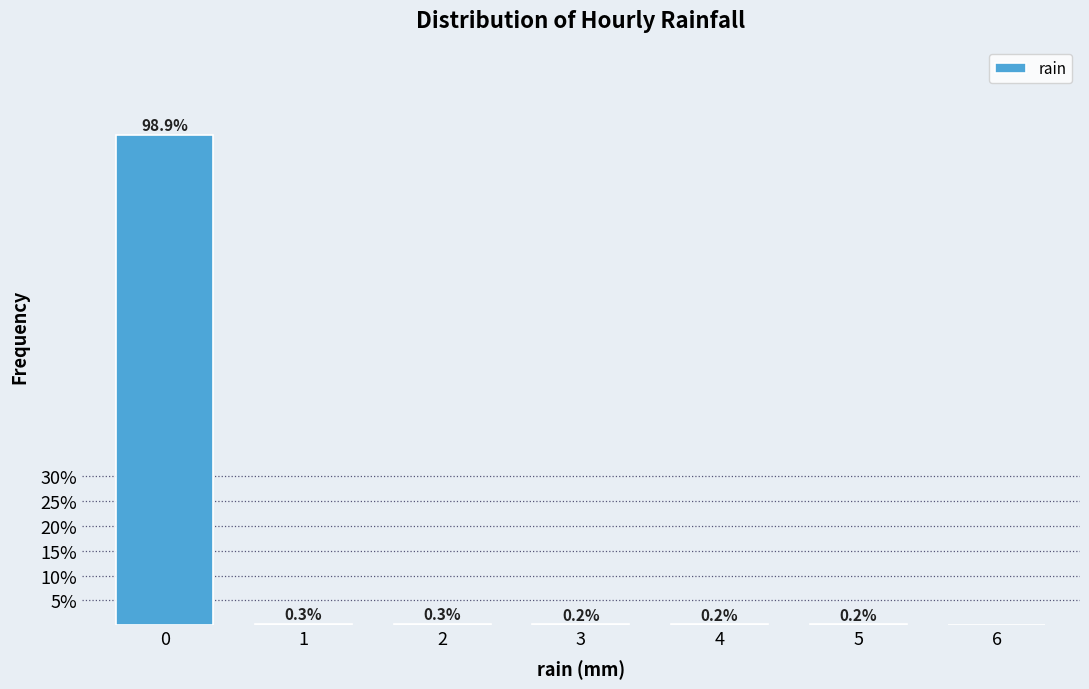

Reading left to right, what are all the values shown in this chart?

0=98.9	1=0.3	2=0.3	3=0.2	4=0.2	5=0.2	6=0.0